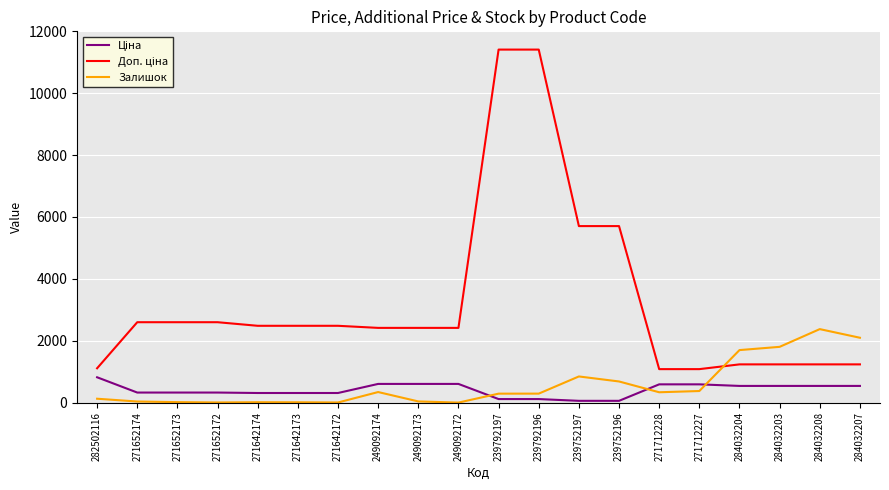

What is the total value across all series at 284032208?

4149.4